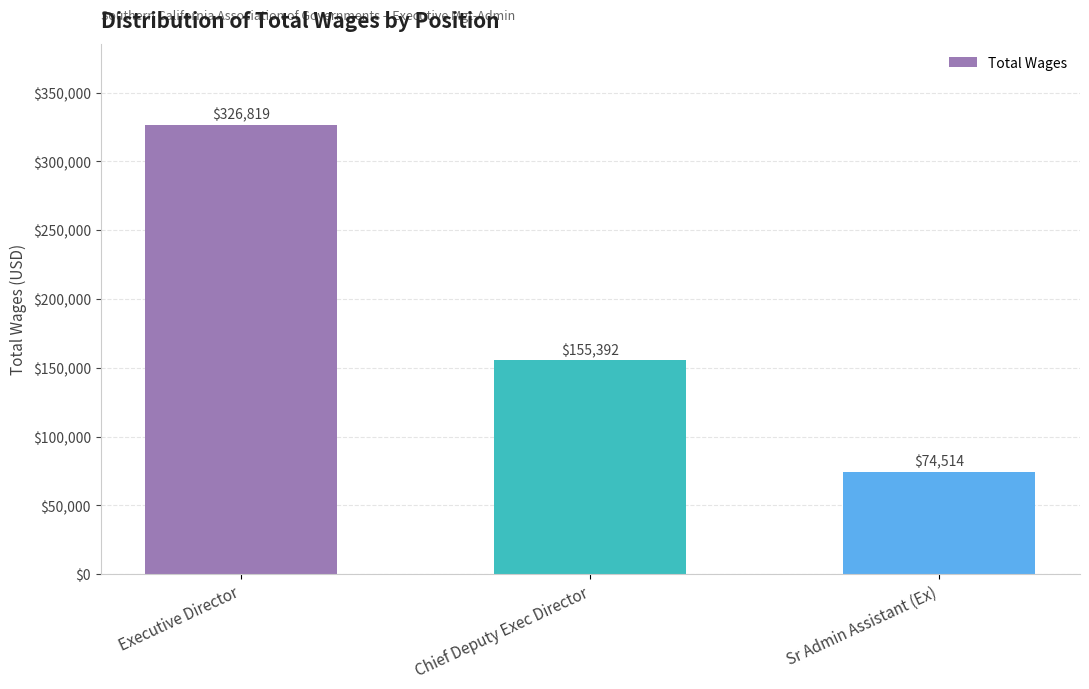

What is the difference between the maximum and second lowest values?

171427